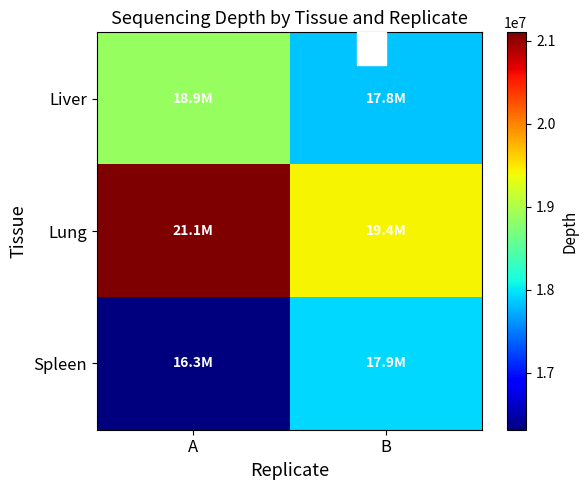

Which series changed the most between A and B?

Lung